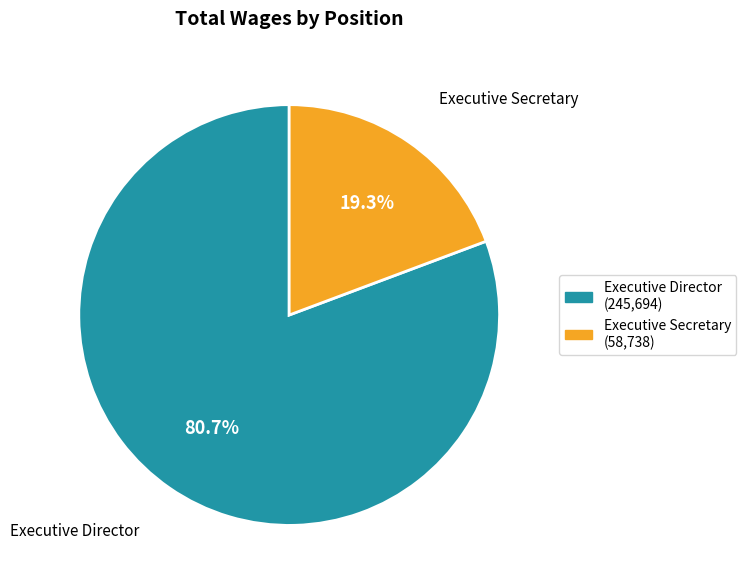

Does any single category account for the majority?

Yes